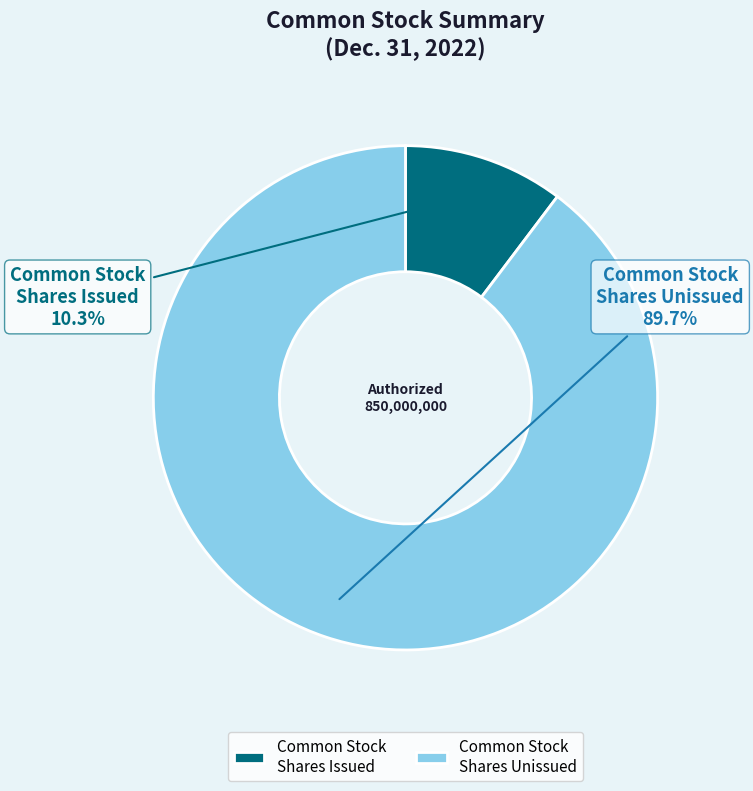

To the nearest percent, what is the average slice percentage?

50%